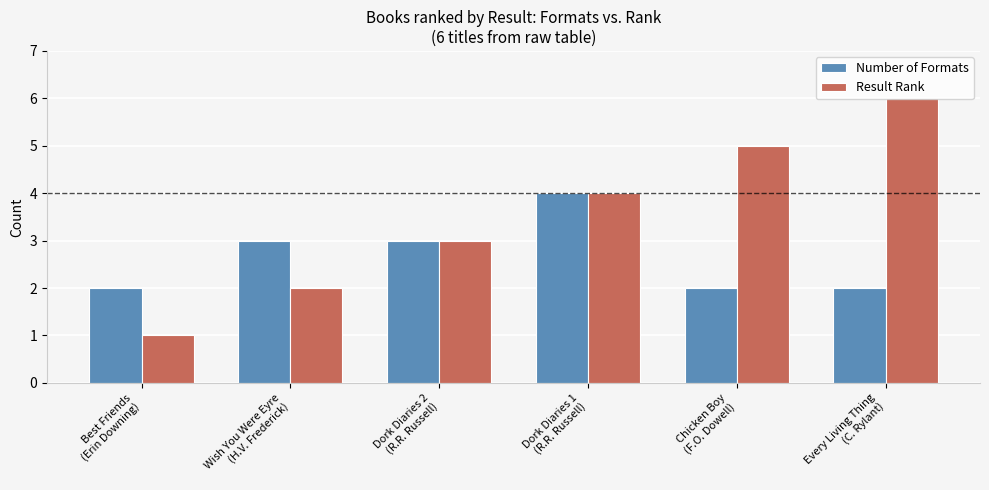

Which series has the widest spread of values?

Result Rank